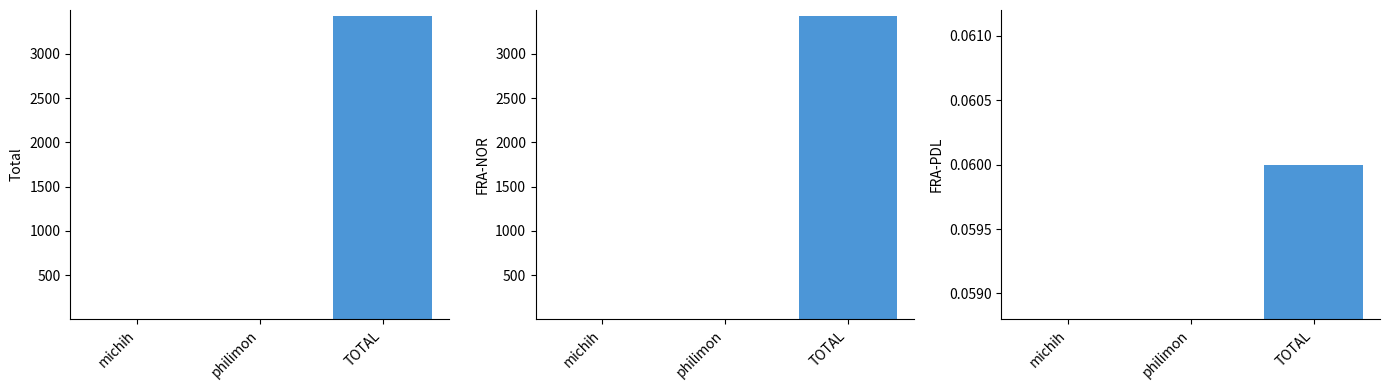

Reading left to right, list all the values displayed in this chart.

Total: michih=2.2	philimon=0.8	TOTAL=3427.1
FRA-NOR: michih=2.2	philimon=0.8	TOTAL=3427.1
FRA-PDL: michih=0.0	philimon=0.0	TOTAL=0.1